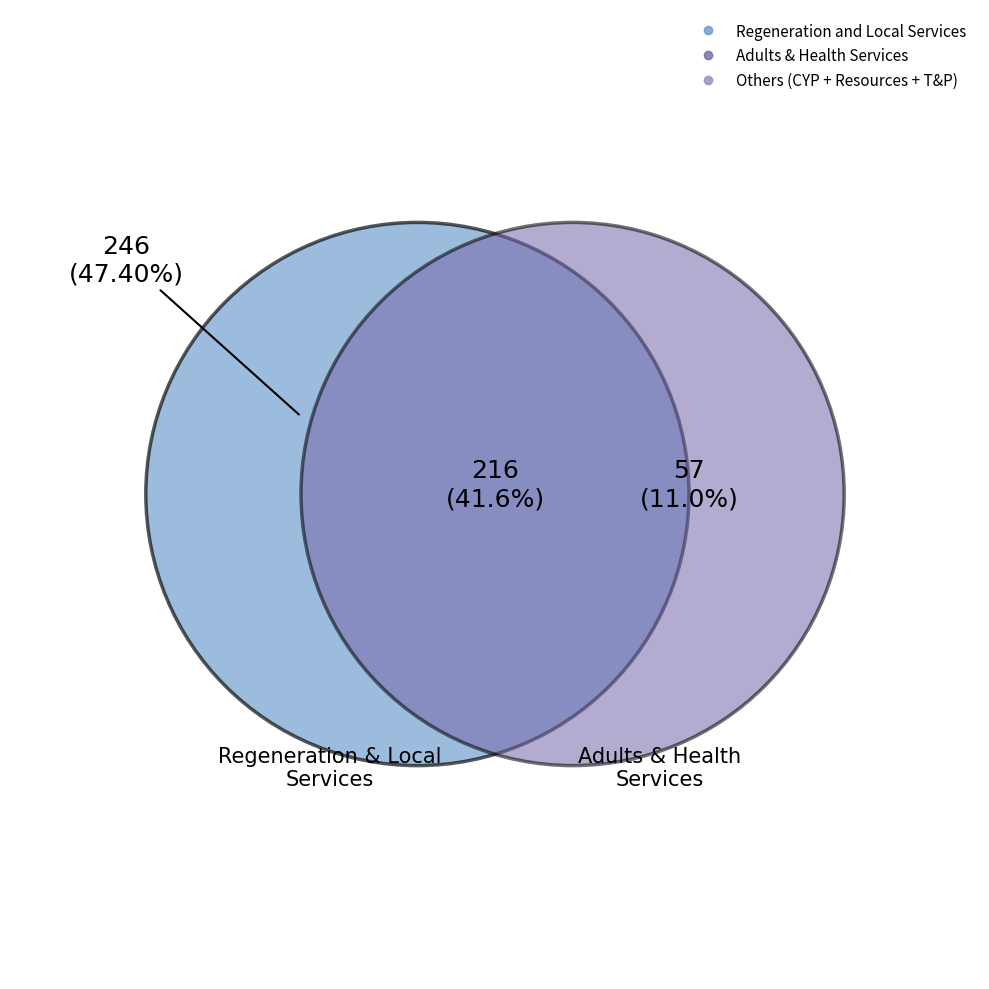

Is it true that Regeneration and Local Services is 40% of the pie?

False